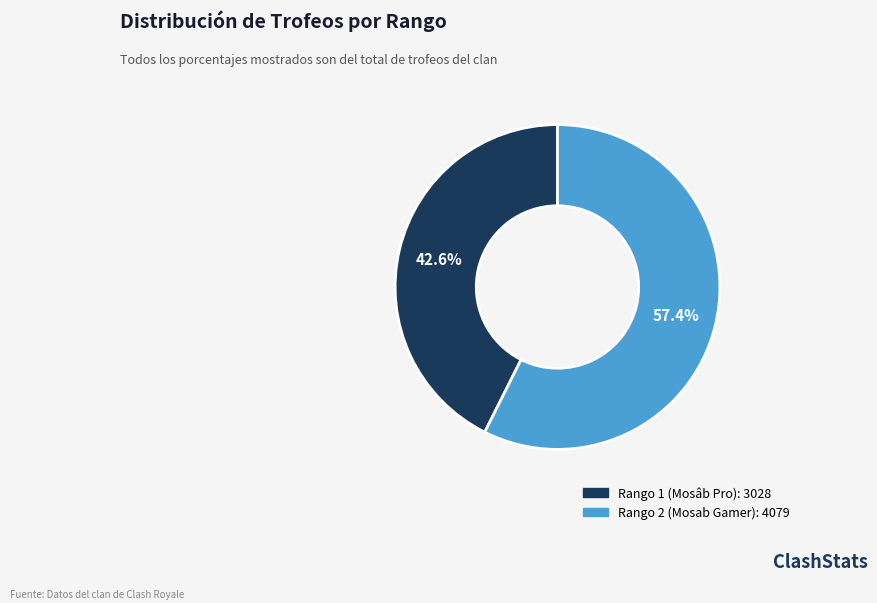

Rank the categories by value from highest to lowest.

Rango 2 (Mosab Gamer), Rango 1 (Mosâb Pro)